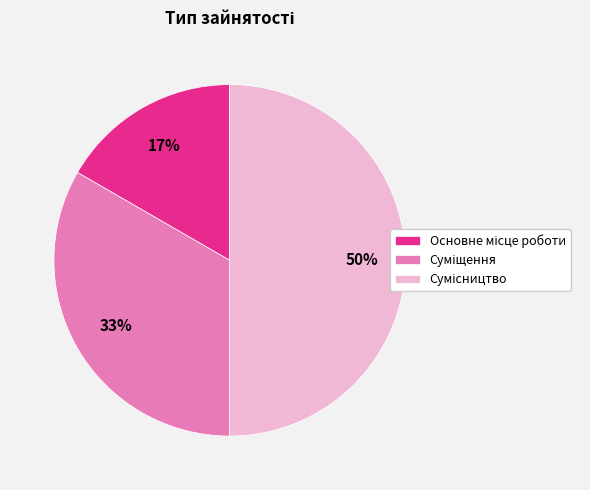

To the nearest percent, what is the average slice percentage?

33%